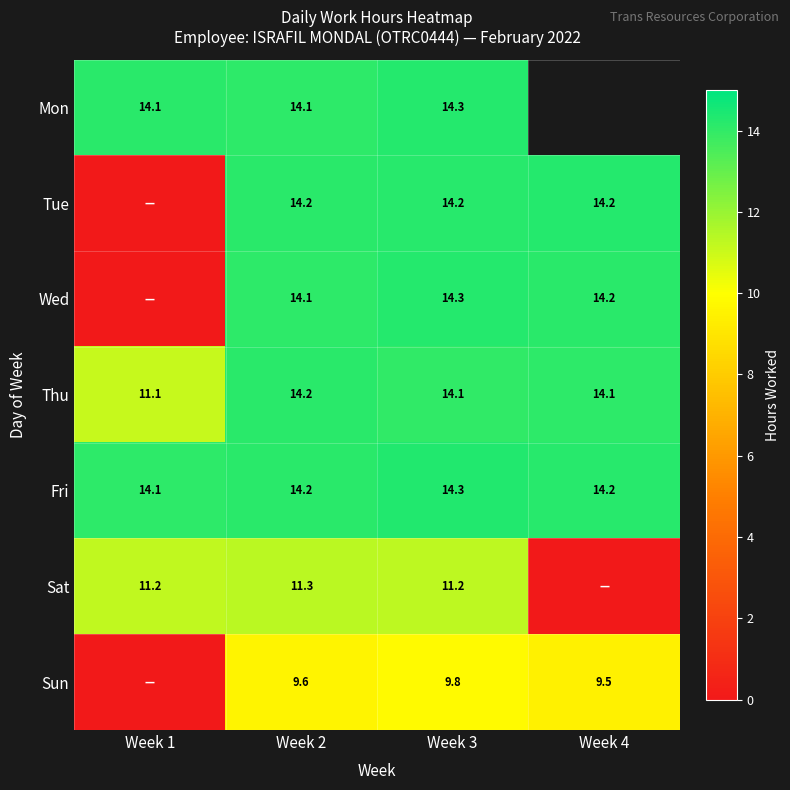

At which label does Fri reach its peak?

Week 3